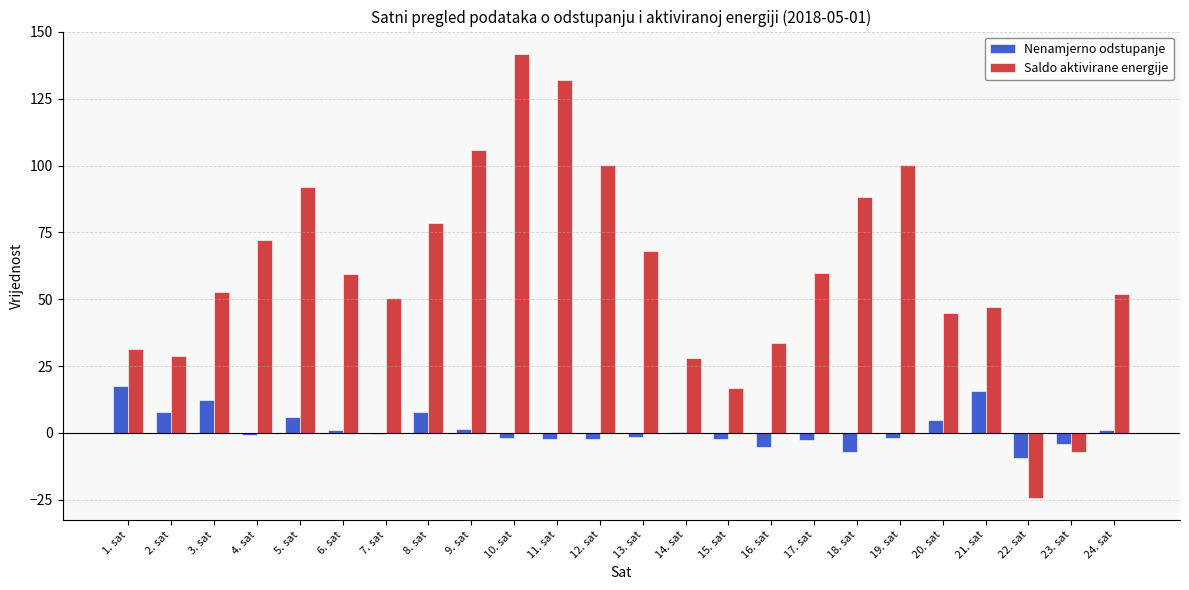

The Nenamjerno odstupanje series shows 15.8 at 21. sat. True or false?

True